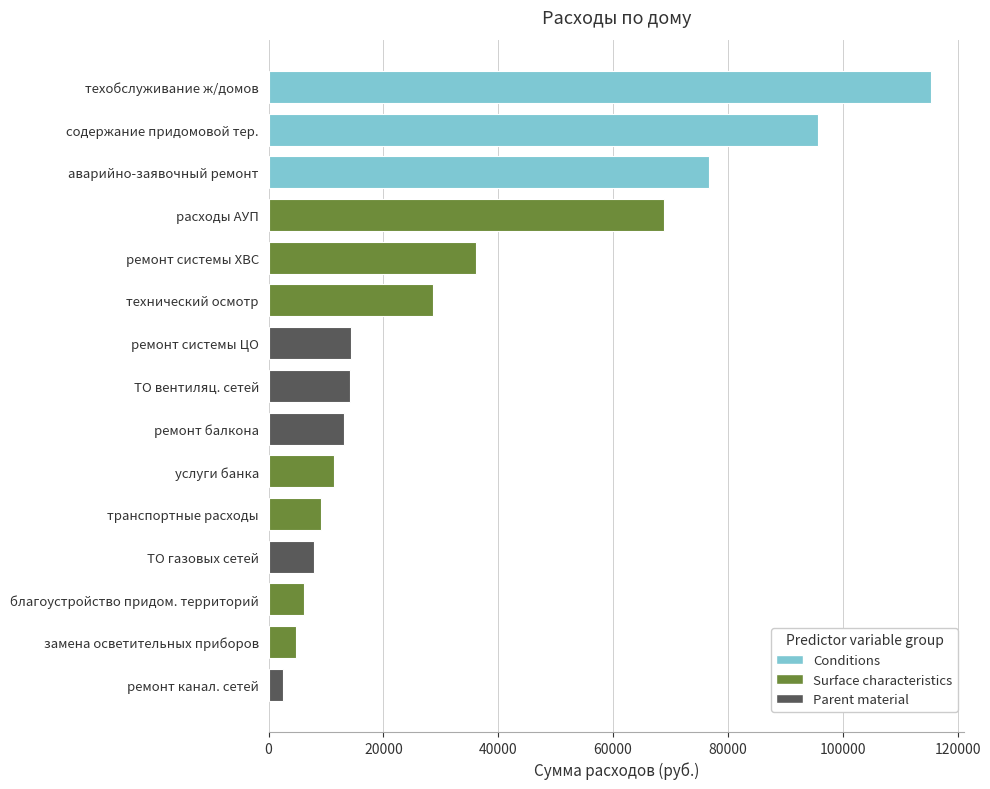

What is the average value?

33647.7